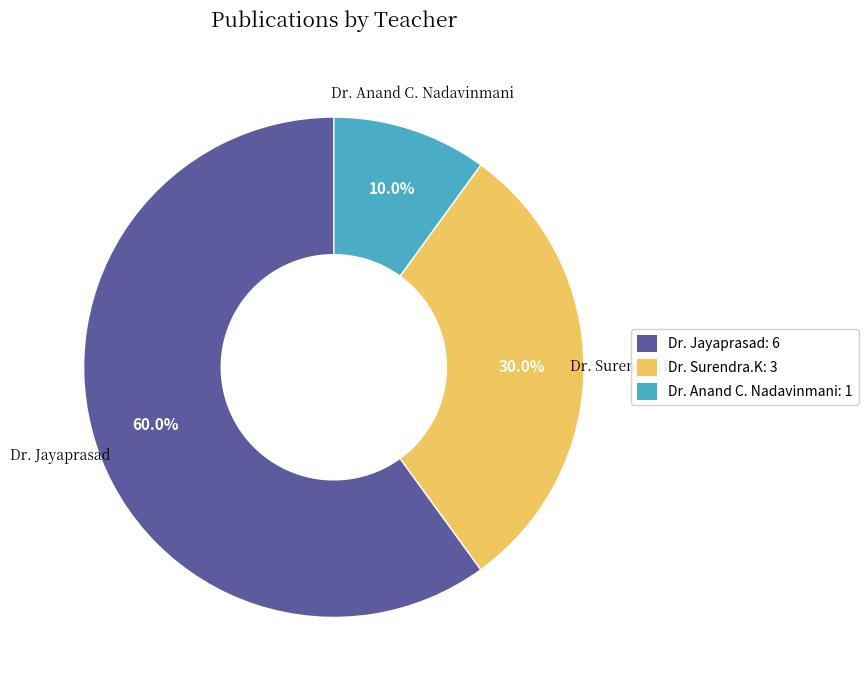

What percentage is NOT represented by Dr. Surendra.K?

70.0%